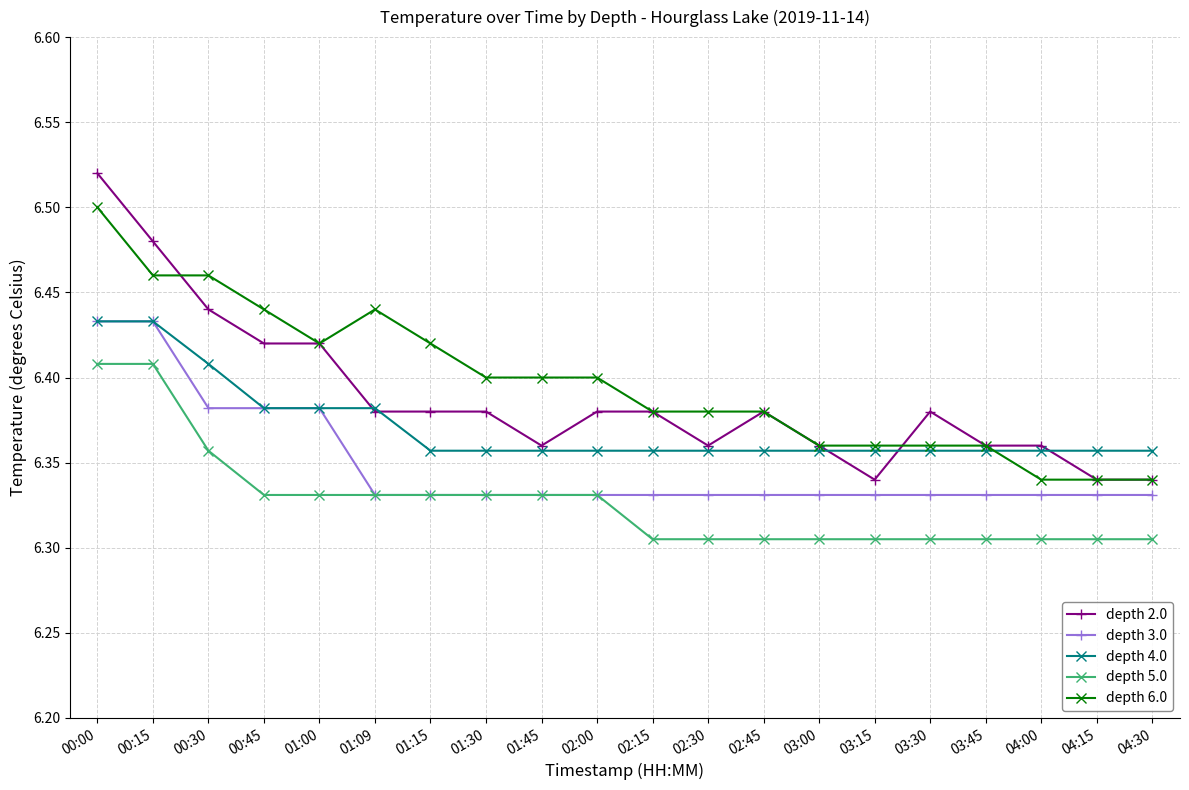

Which series ends up on top after the final intersection of depth 4.0 and depth 2.0?

depth 4.0